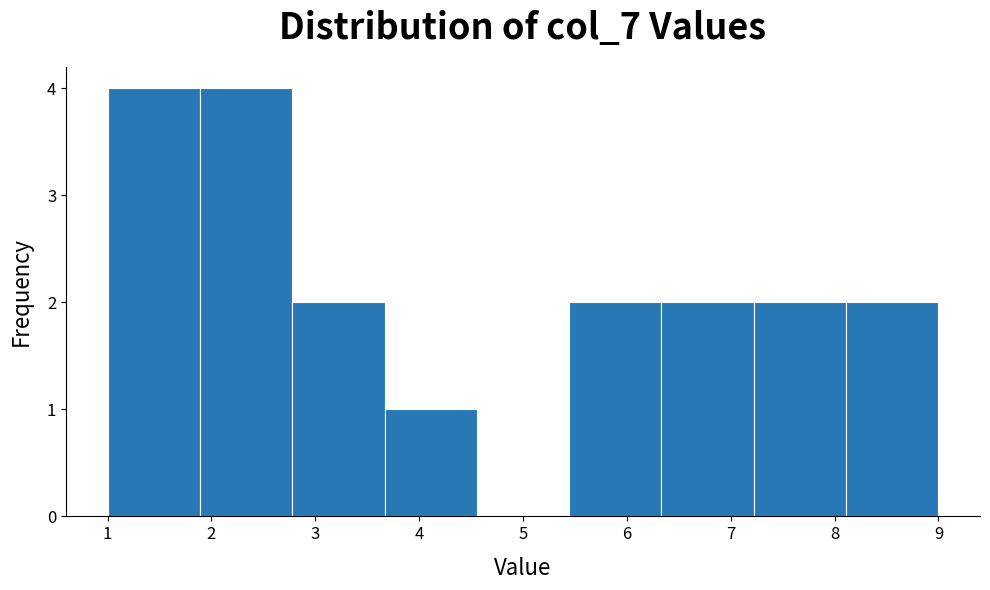

Reading left to right, transcribe this chart: for each bar, give the range it covers on the x-axis and its height. Neither the bar edges nor the heights are printed on the chart, so give them approximately, as read against the axes.

1.0 to 1.9: 4
1.9 to 2.8: 4
2.8 to 3.7: 2
3.7 to 4.6: 1
4.6 to 5.4: 0
5.4 to 6.3: 2
6.3 to 7.2: 2
7.2 to 8.1: 2
8.1 to 9.0: 2